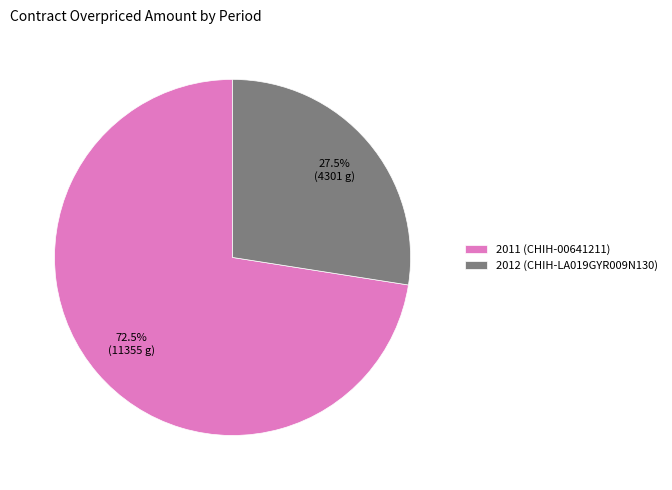

Approximately how many times larger is the value at 2012 (CHIH-LA019GYR009N130) compared to 2011 (CHIH-00641211)?

0.4